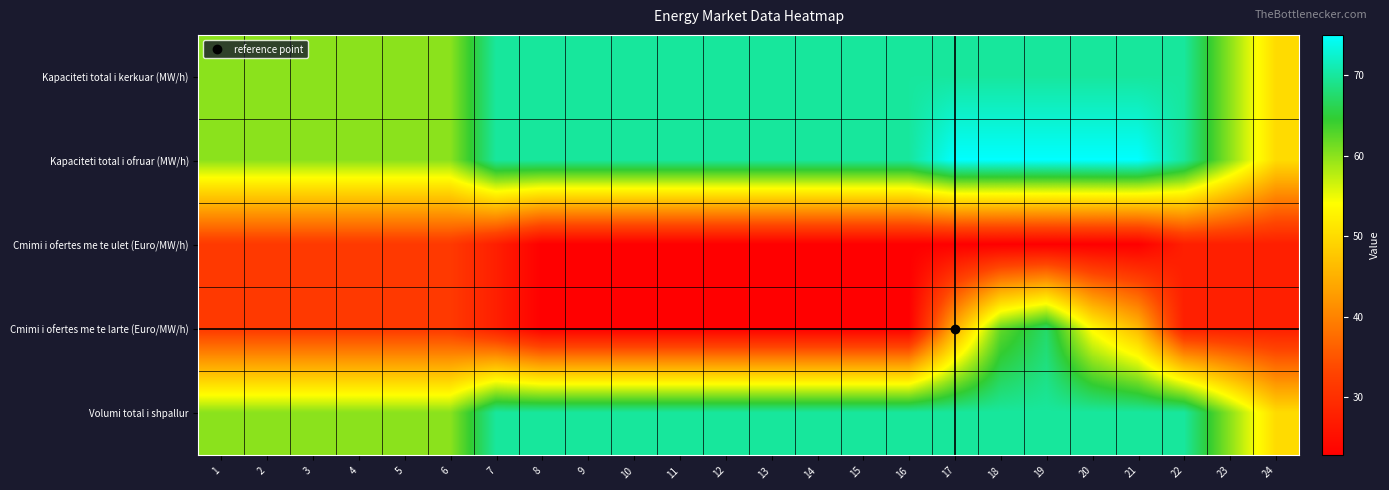

Which has a higher value, 10 or 12?

10